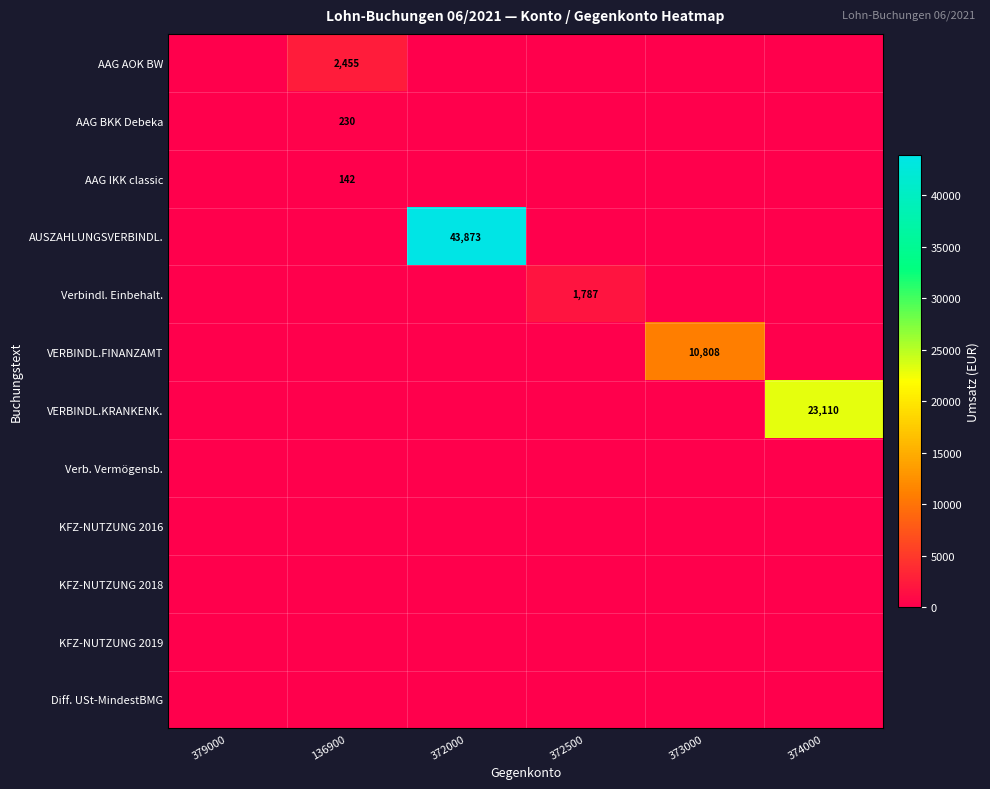

How many series are shown in this chart?

12